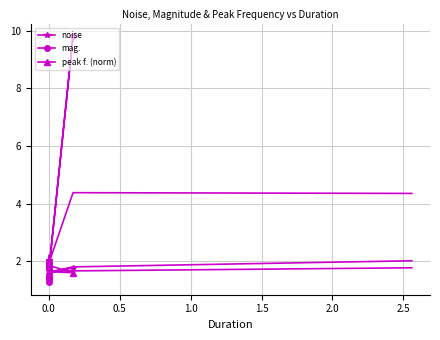

What is the lowest value of the peak f. (norm) series?

1.5